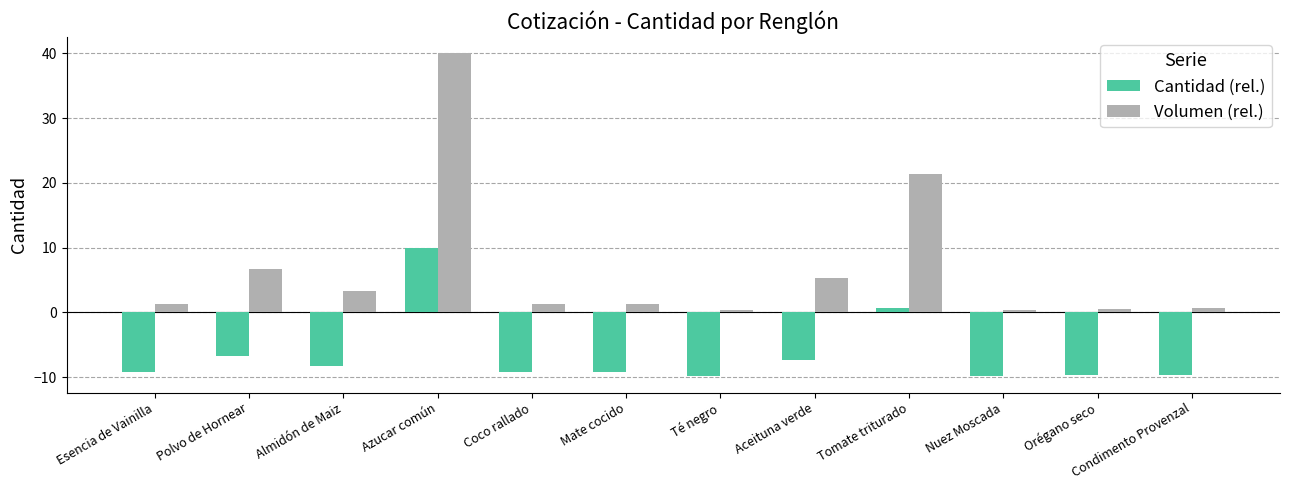

Between Mate cocido and Aceituna verde, which series saw the biggest shift?

Volumen (rel.)